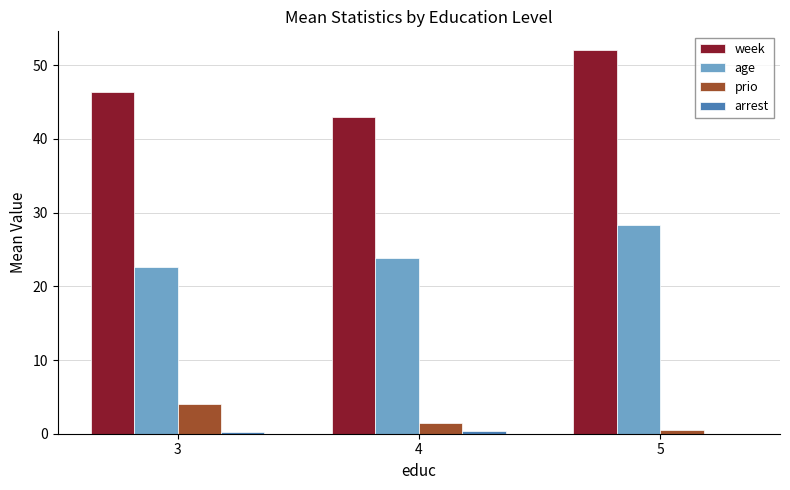

At which category does the chart reach its peak across all series?

5